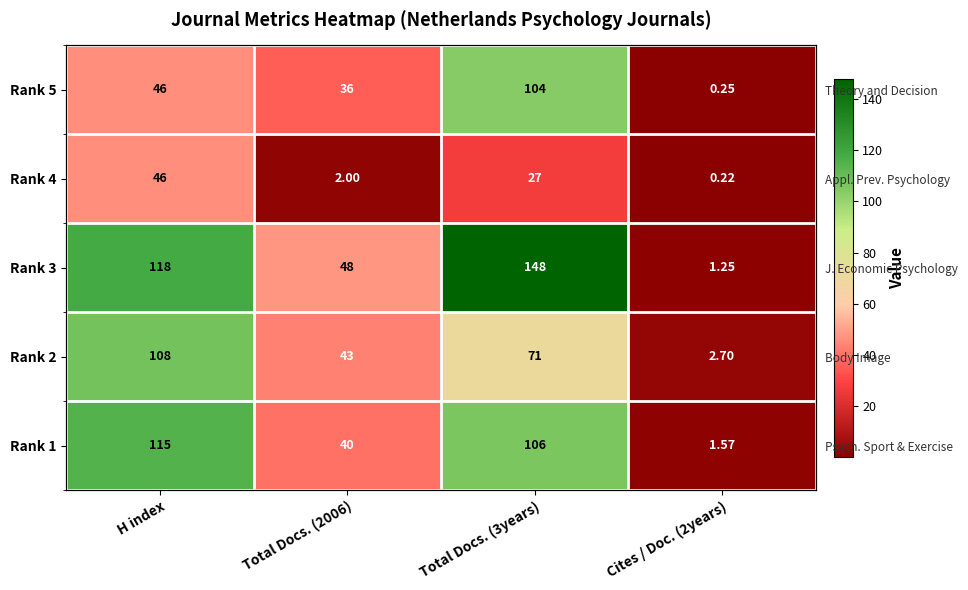

What is the difference between the highest and lowest values at Total Docs. (2006)?

46.0